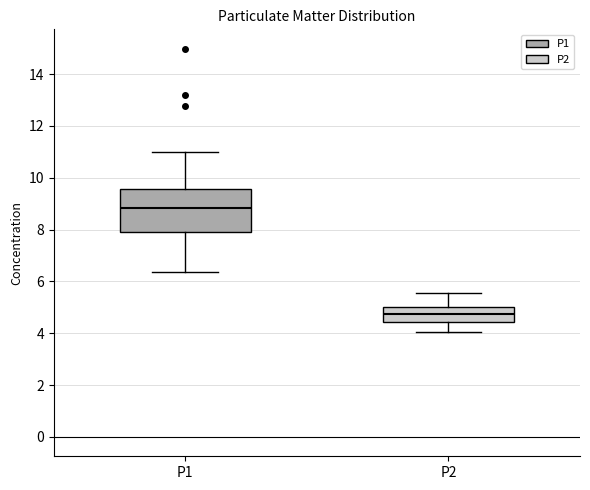

Where does the lower whisker of the box for P1 end on the y-axis? The values are not printed on the chart, so give them approximately, as read against the axis.

6.4